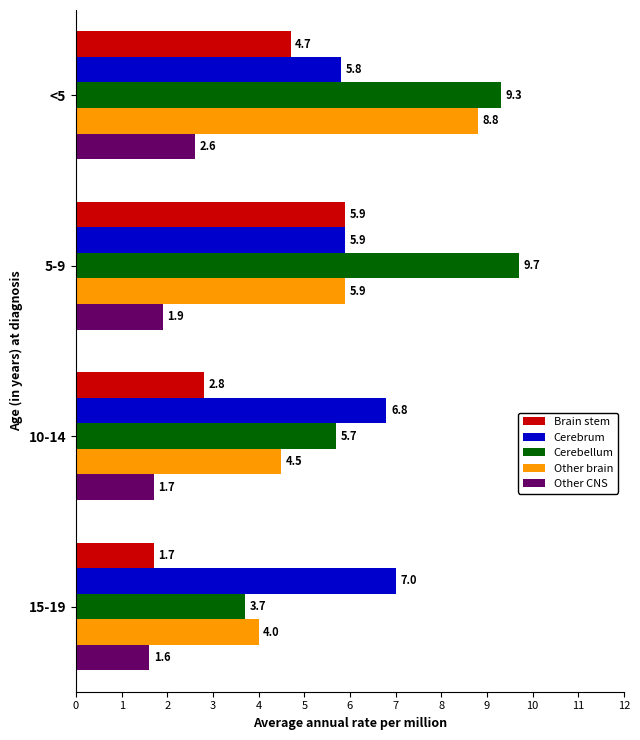

True or false: Other CNS has a value of 0.6 at 10-14.

False